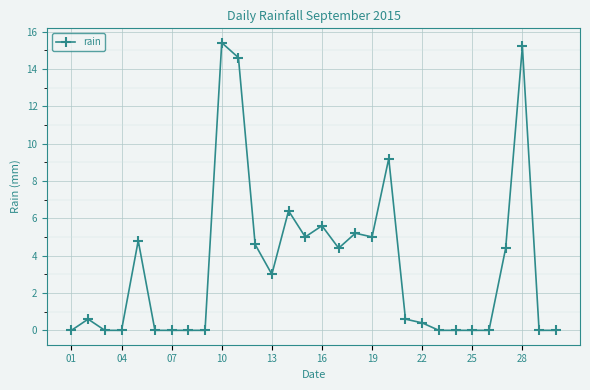

What is the difference between the maximum and minimum values?

15.4